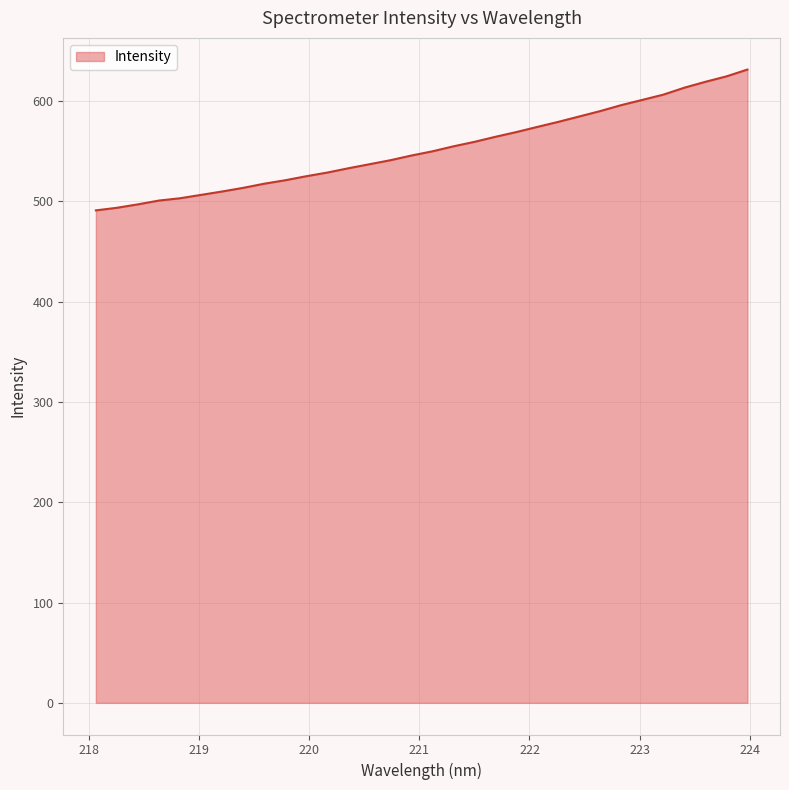

What is the difference between the maximum and minimum values?

140.4